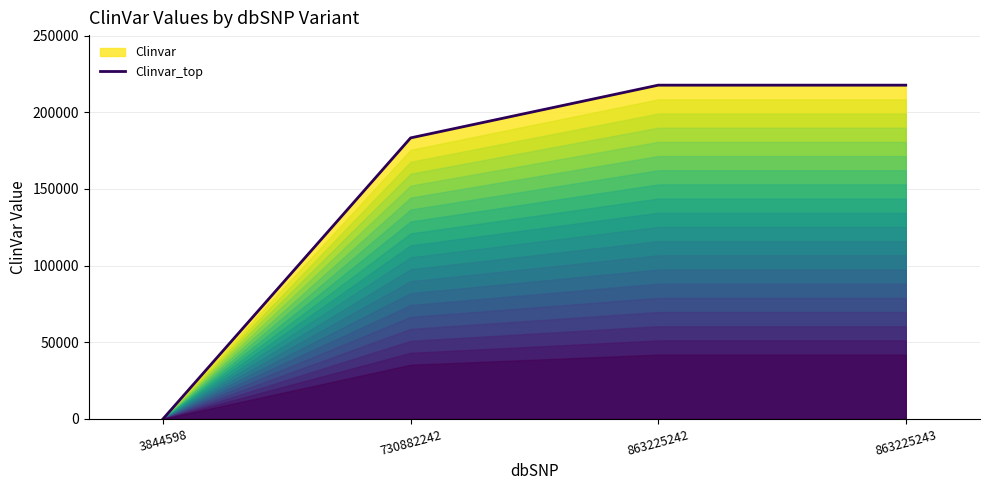

Is it true that the value at 730882242 is 277038?

False